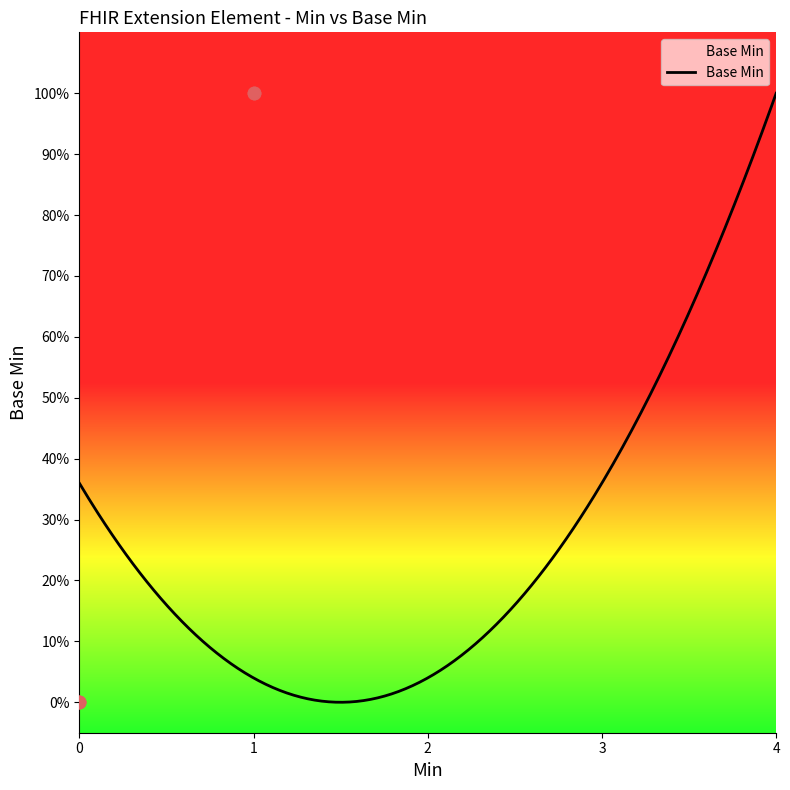

What is the change in value from 0 to 1?

+1